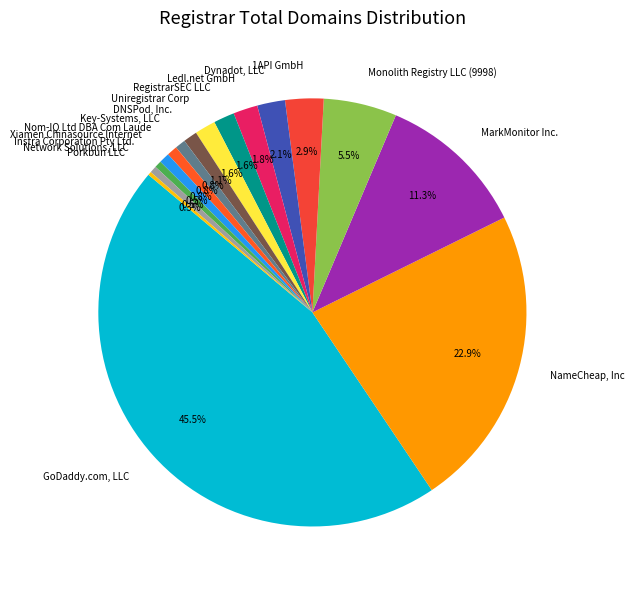

What portion of the pie excludes Dynadot, LLC?

97.9%